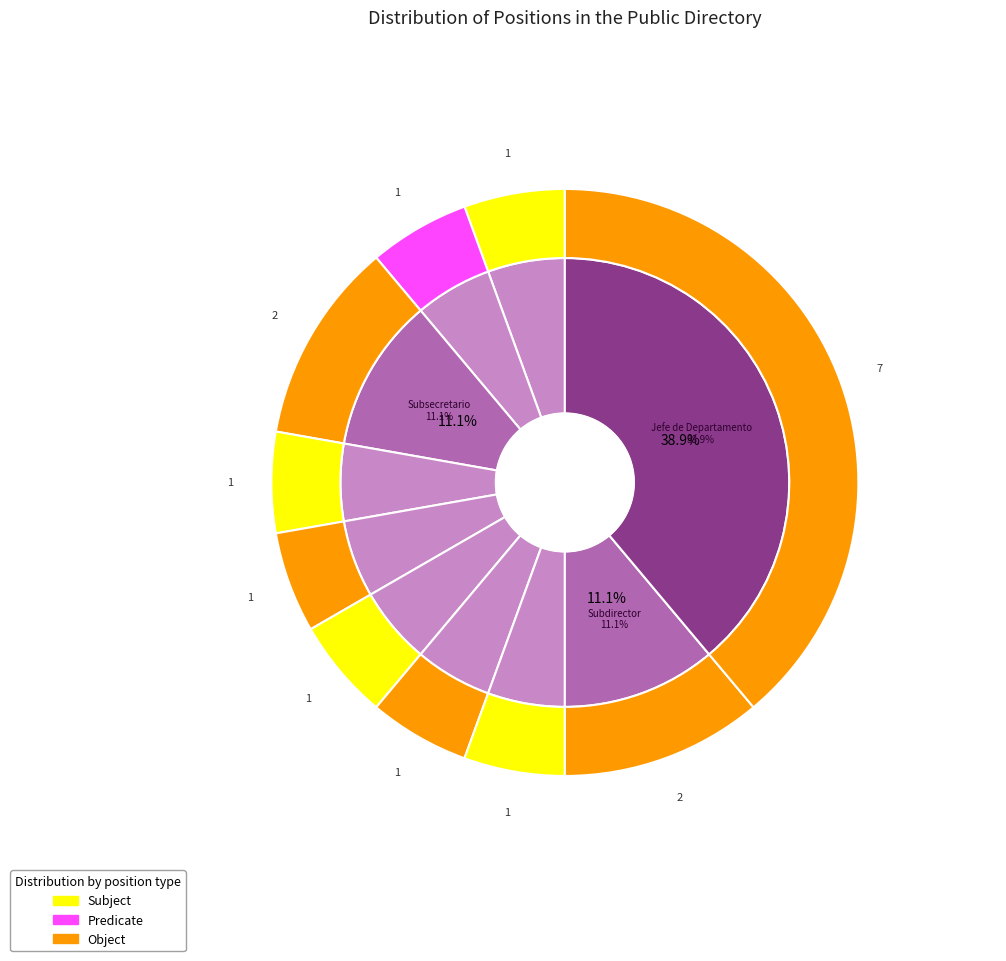

Rank the categories by value from lowest to highest.

Secretario, Secretaria particular, Subsecretario, Subsecretario, Director General, Directora, Director de Area, Director, Subdirectora, Subdirector, Subdirector, Jefe de Departamento